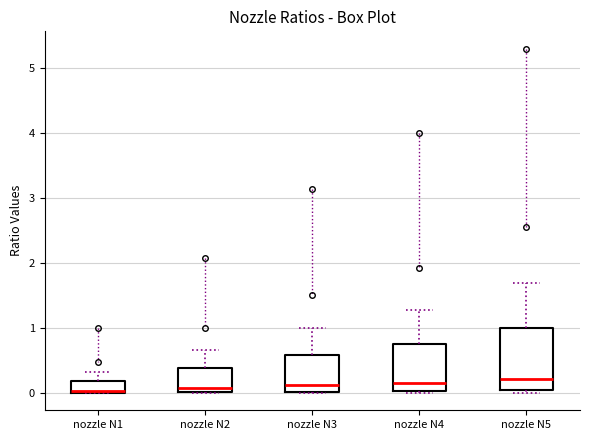

Which box is the tallest, from its lower edge to its upper edge?

nozzle N5